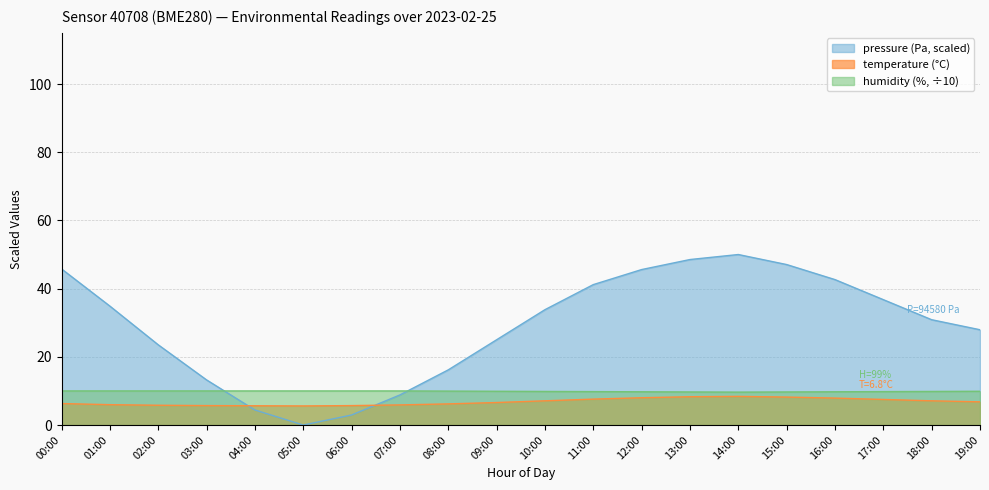

At 12:00, list the series in order from largest to smallest.

pressure, humidity, temperature